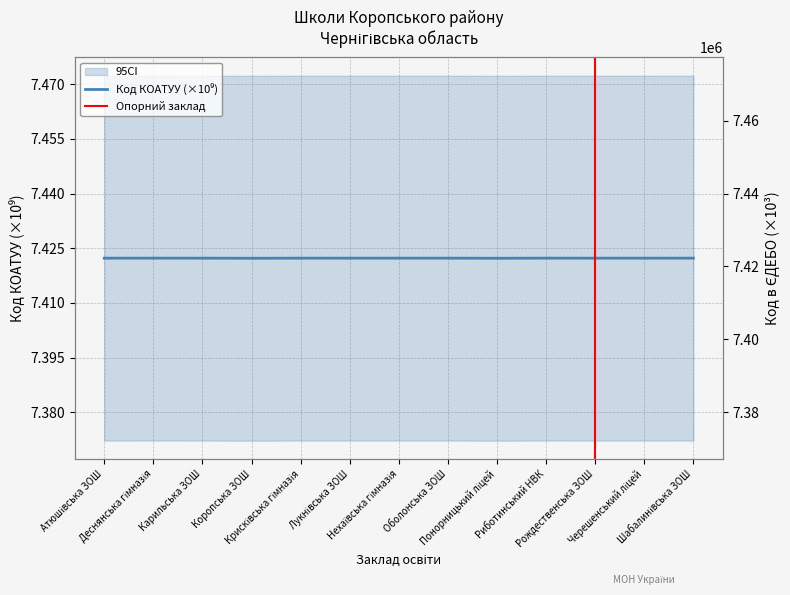

Approximately how many times larger is the value at Деснянська гімназія compared to Коропська ЗОШ?

1.0